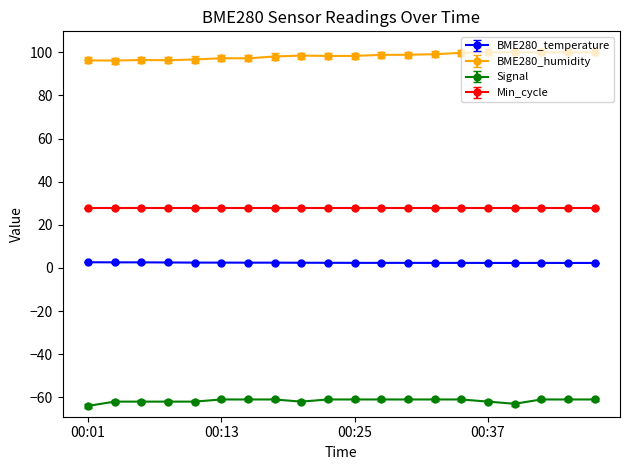

What is the minimum value for BME280_humidity?

96.2